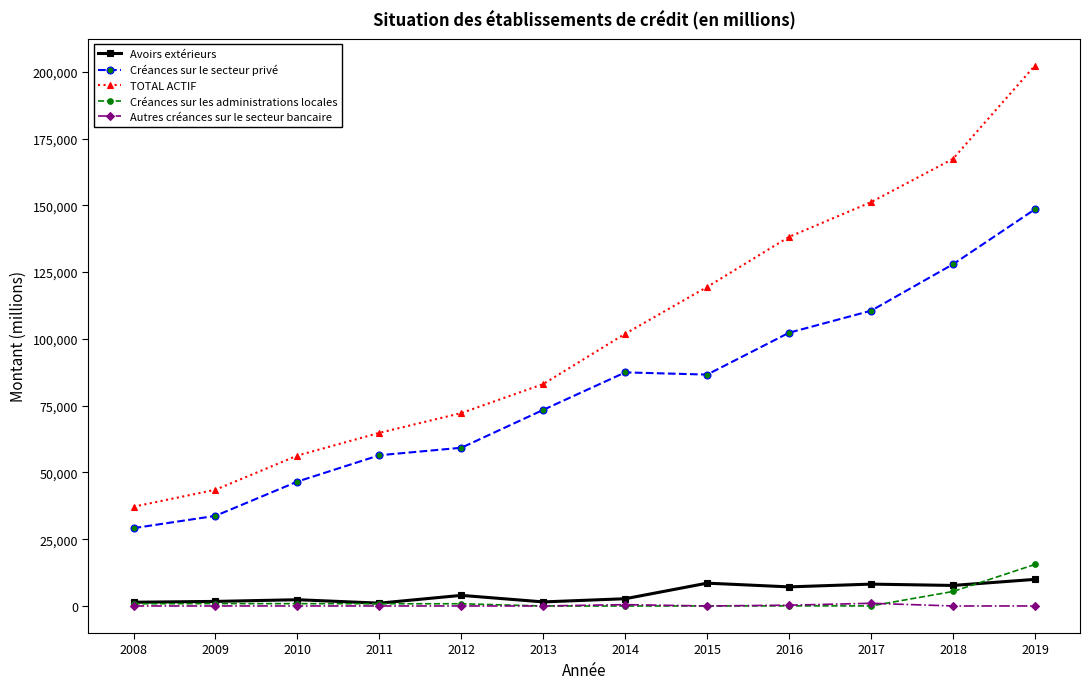

Which series has the largest total across all categories?

TOTAL ACTIF